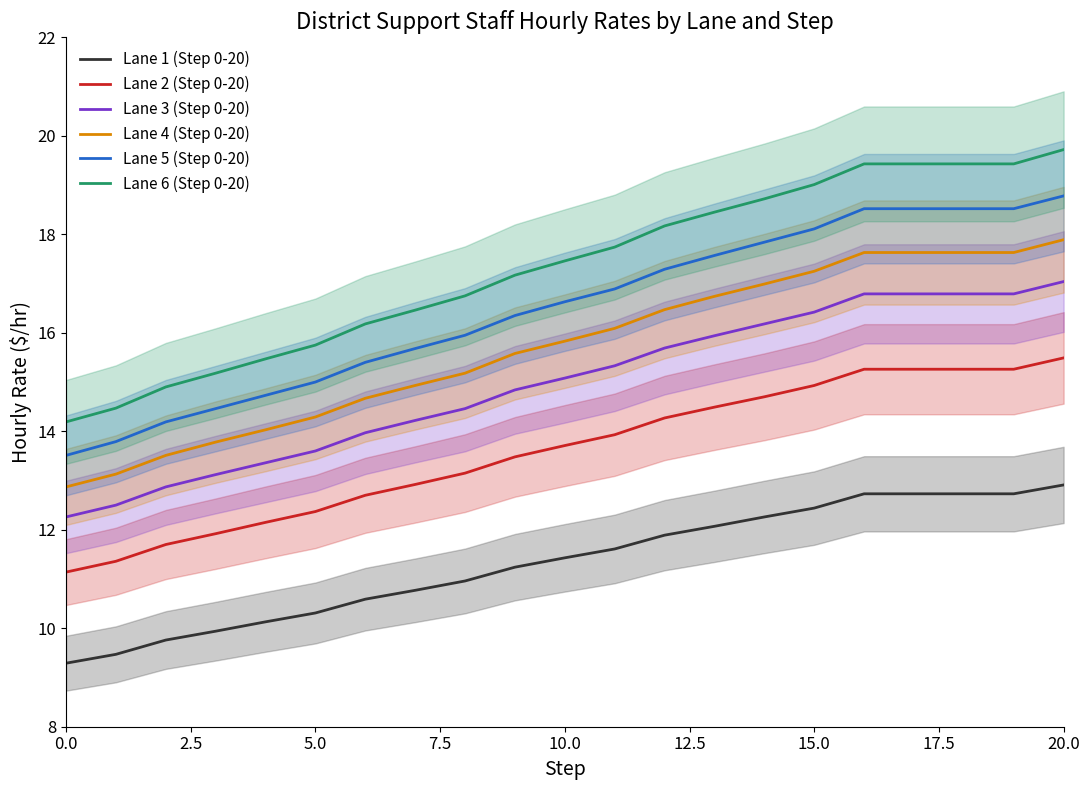

At which label does Lane 6 (Step 0-20) reach its peak?

20.0